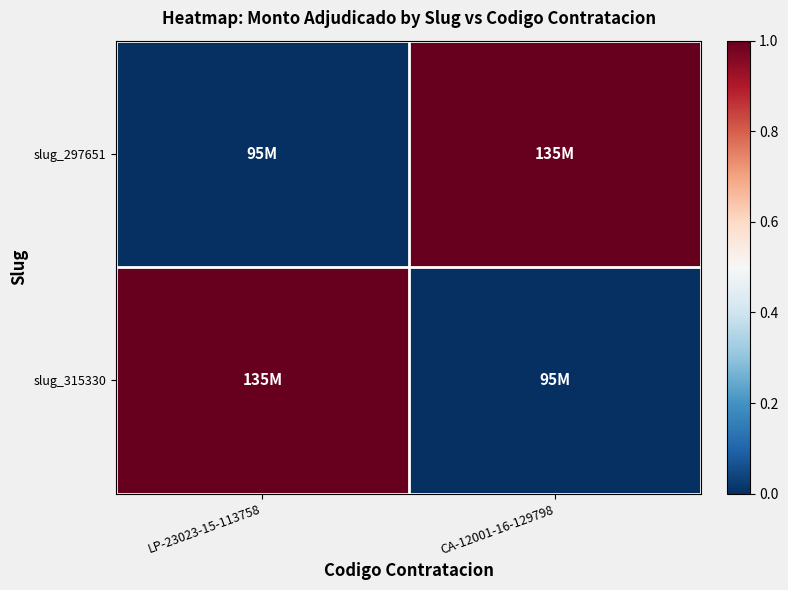

At CA-12001-16-129798, list the series in order from smallest to largest.

slug_315330, slug_297651